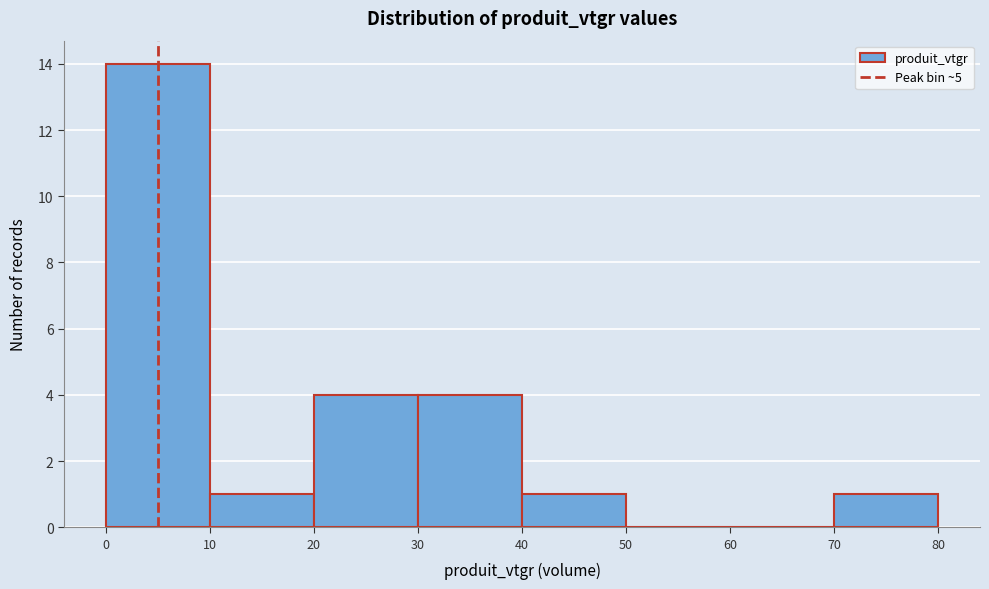

What is the height of the bar covering 0 to 10 on the x-axis? The values are not printed on the chart, so give them approximately, as read against the axis.

14